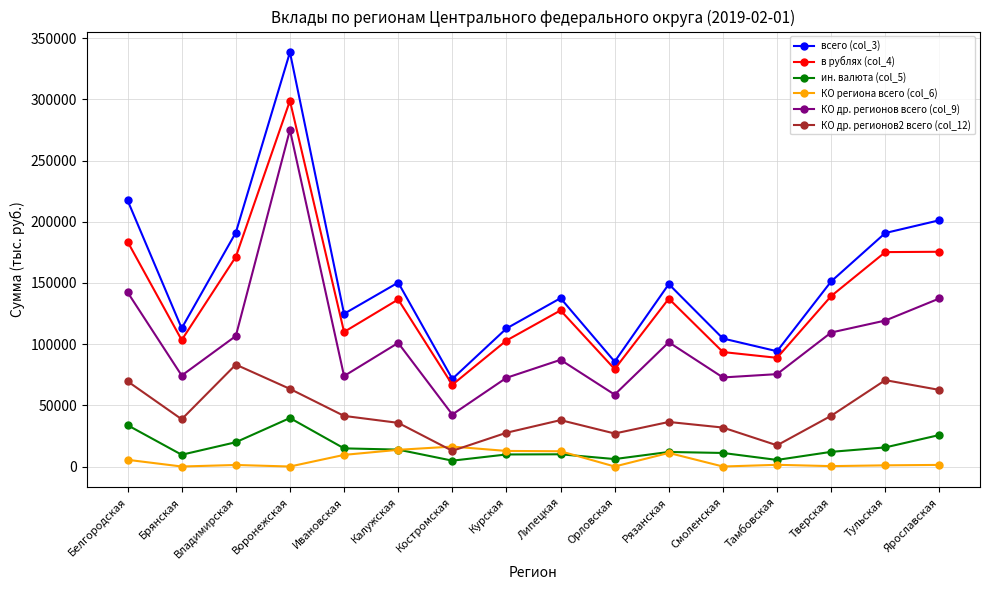

True or false: всего (col_3) has a value of 184301 at Смоленская.

False